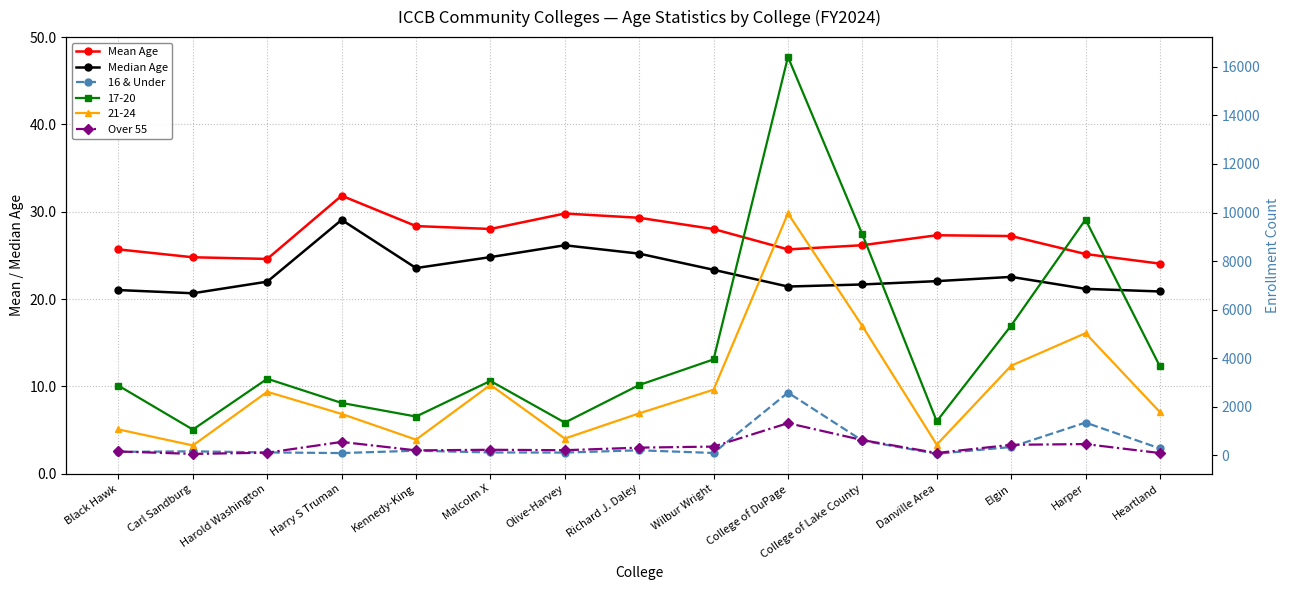

At which category does Median Age reach its first local valley?

Carl Sandburg